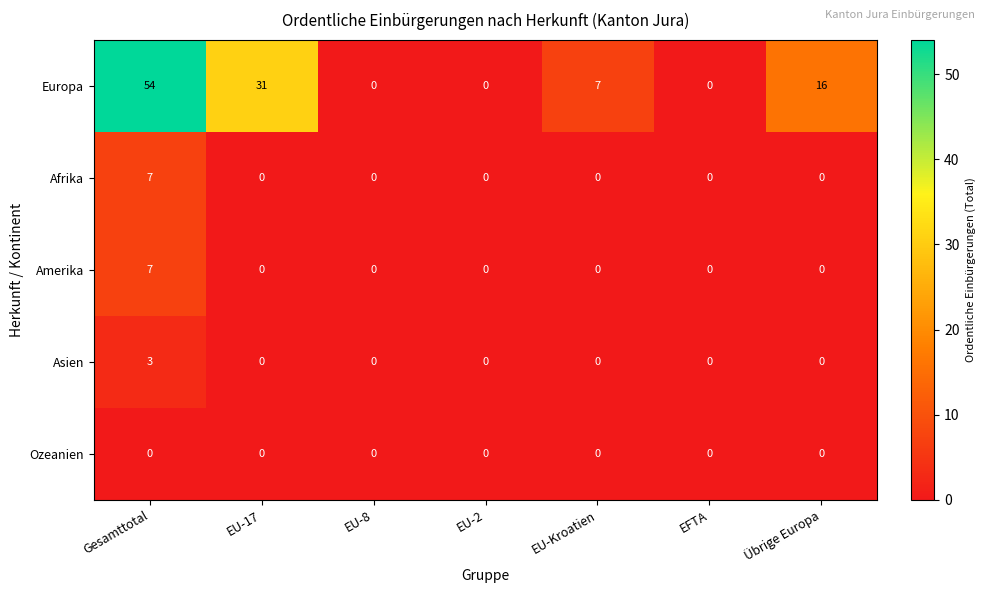

At how many categories does at least one series exceed 22?

2